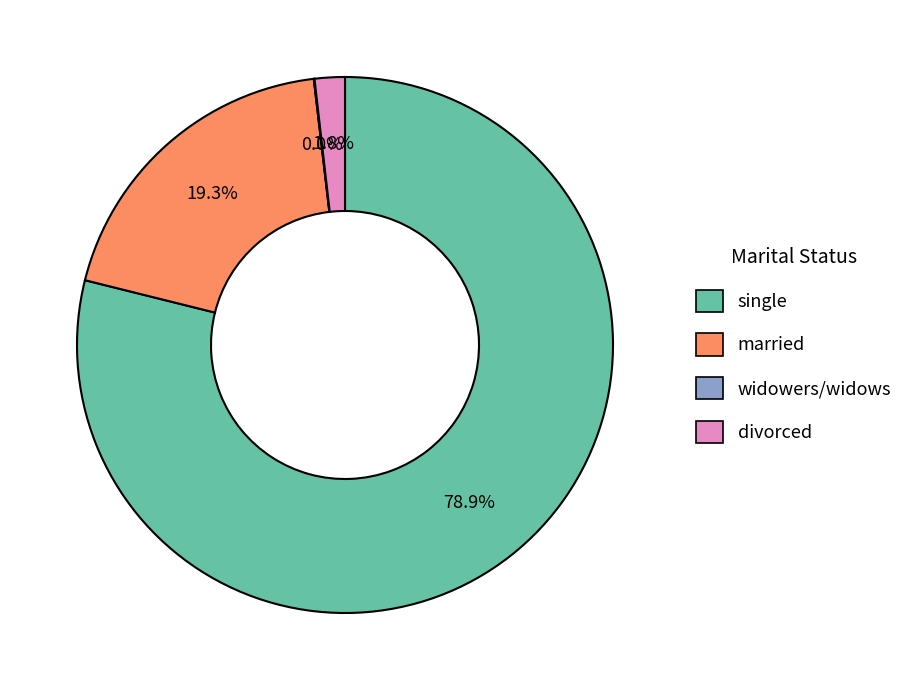

What is the majority slice?

single